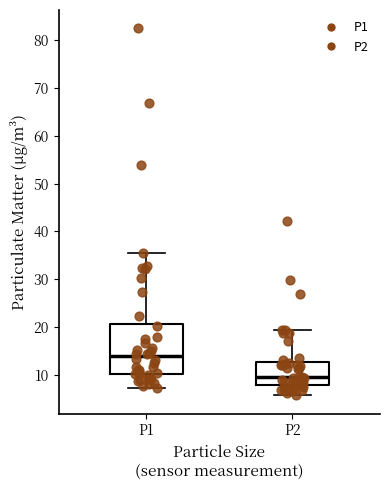

Reading left to right, read every box against the y-axis: the position of its median line, the range the box covers, and the ends of its whiskers. The values are not printed on the chart, so give them approximately, as read against the axis.

P1: median 14, box 10 to 21, whiskers 7 to 35
P2: median 10, box 8 to 13, whiskers 6 to 19